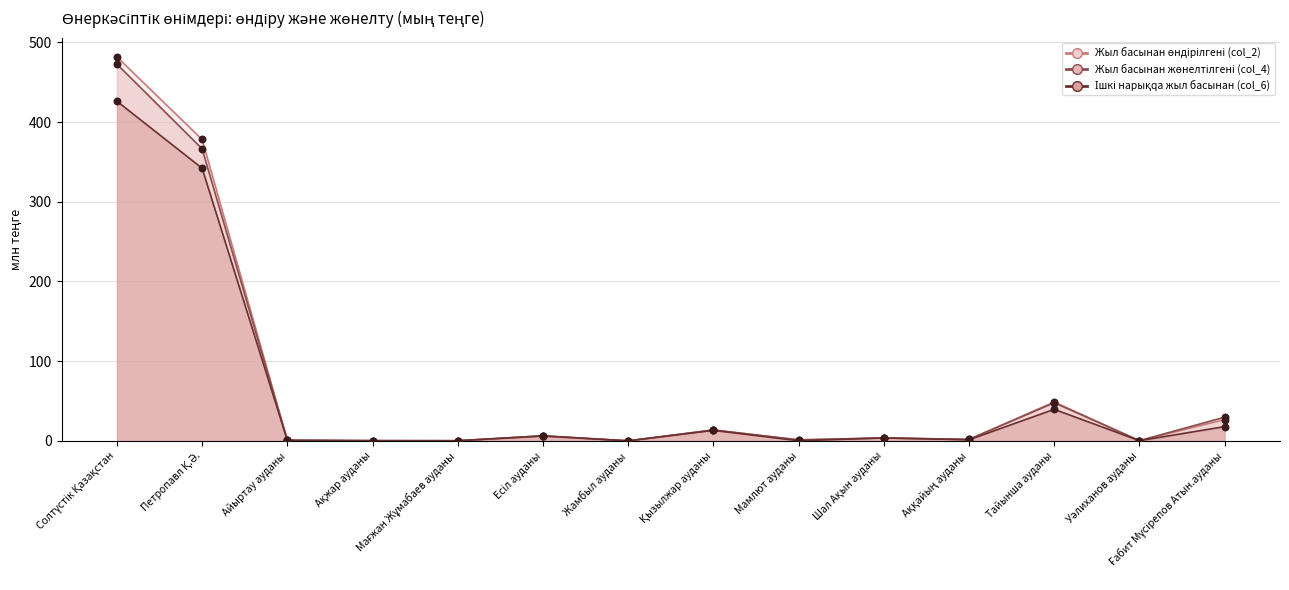

What are all the series names shown in the legend?

Жыл басынан өндірілгені (col_2), Жыл басынан жөнелтілгені (col_4), Ішкі нарықqa жыл басынан (col_6)